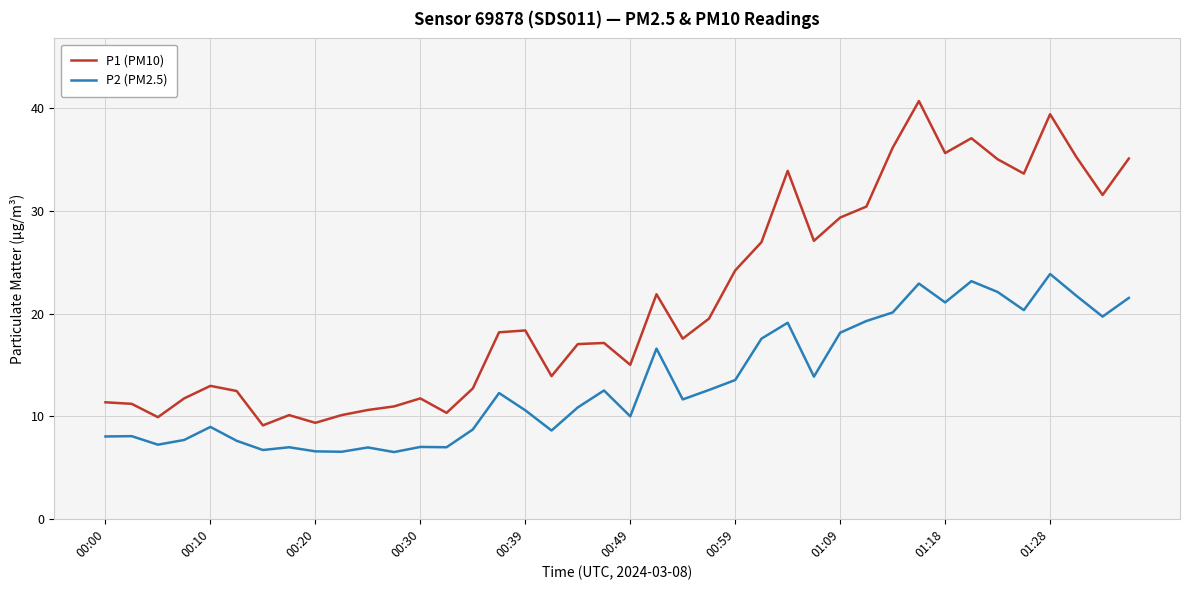

True or false: P1 (PM10) and P2 (PM2.5) cross at least once.

False